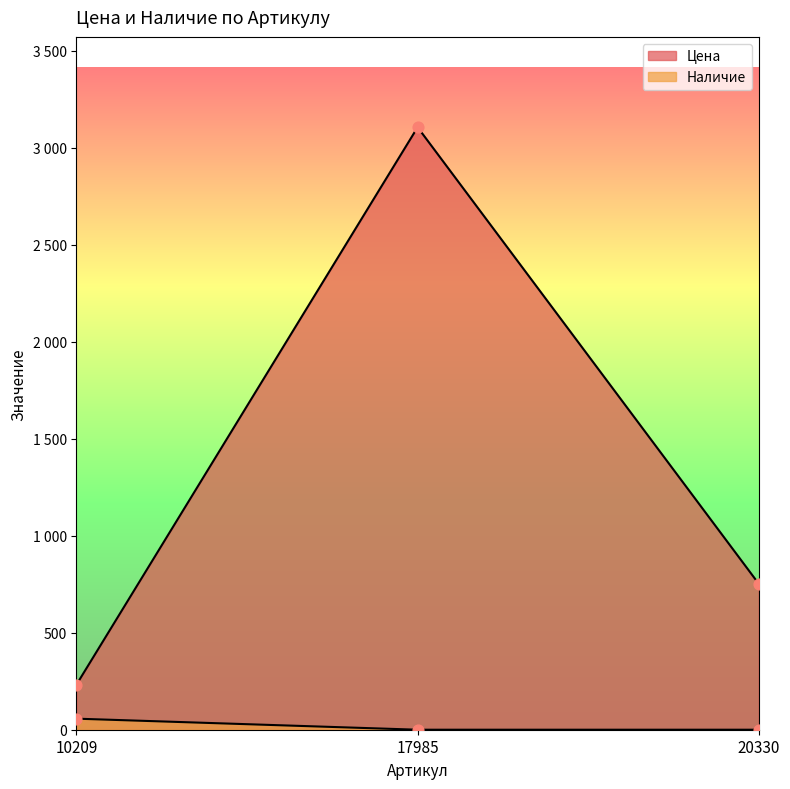

At which category is the sum across all series the highest?

17985